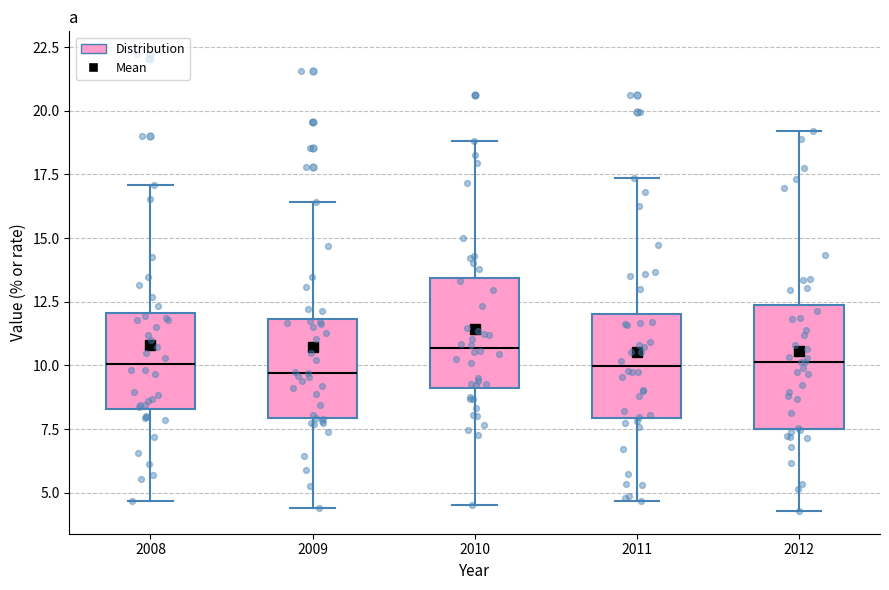

Reading left to right, transcribe this box plot: for each box, give where its median line is, the range the box spans, and where its two whiskers end, as read against the y-axis. The values are not printed on the chart, so give them approximately, as read against the axis.

2008: median 10.0, box 8.5 to 12.0, whiskers 4.5 to 17.0
2009: median 9.5, box 8.0 to 12.0, whiskers 4.5 to 16.5
2010: median 10.5, box 9.0 to 13.5, whiskers 4.5 to 19.0
2011: median 10.0, box 8.0 to 12.0, whiskers 4.5 to 17.5
2012: median 10.0, box 7.5 to 12.5, whiskers 4.5 to 19.0